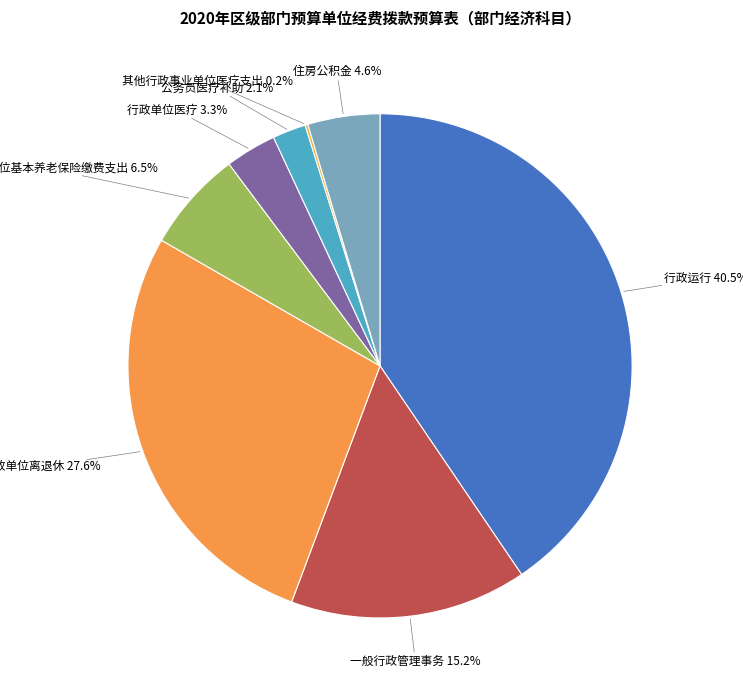

Which category has the biggest portion of the pie?

行政运行